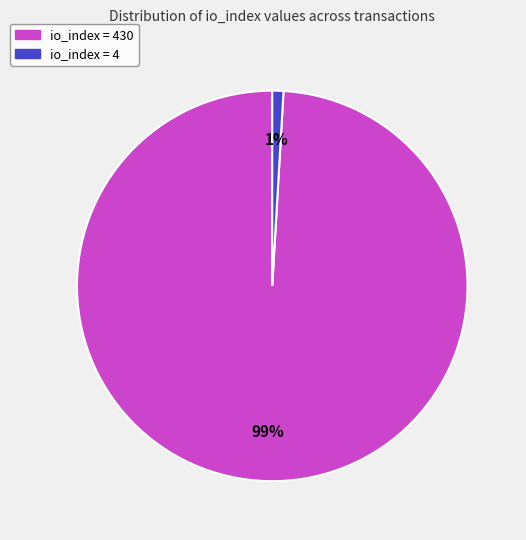

Which category accounts for the majority?

io_index = 430